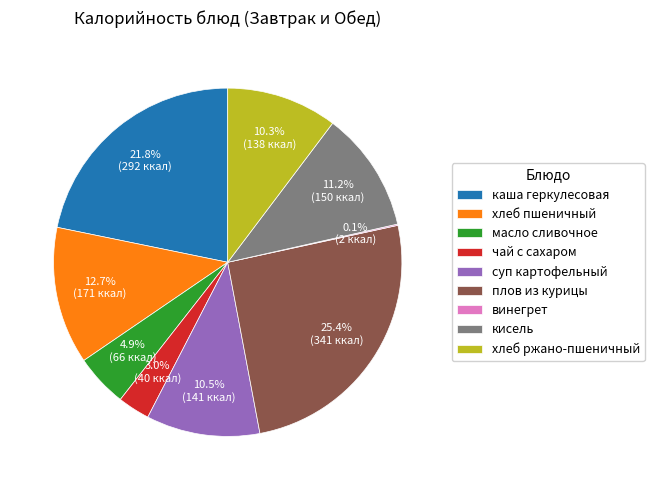

Which has a higher value, суп картофельный or каша геркулесовая?

каша геркулесовая